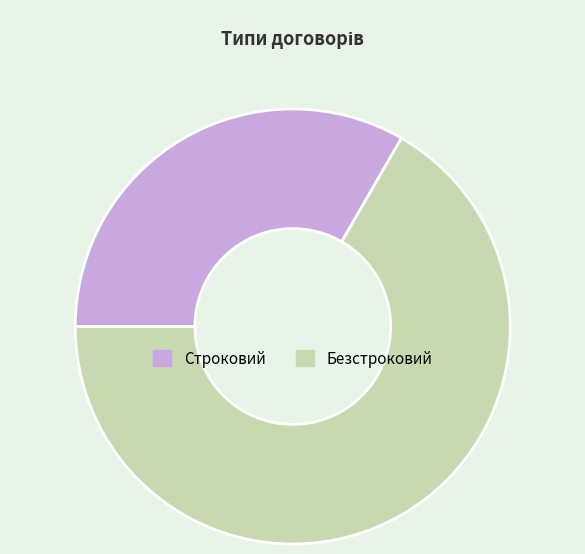

How many segments does this pie chart have?

2